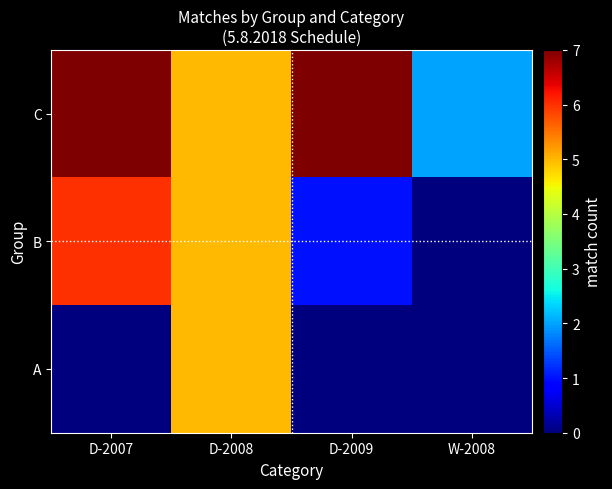

At how many categories does at least one series exceed 0?

4